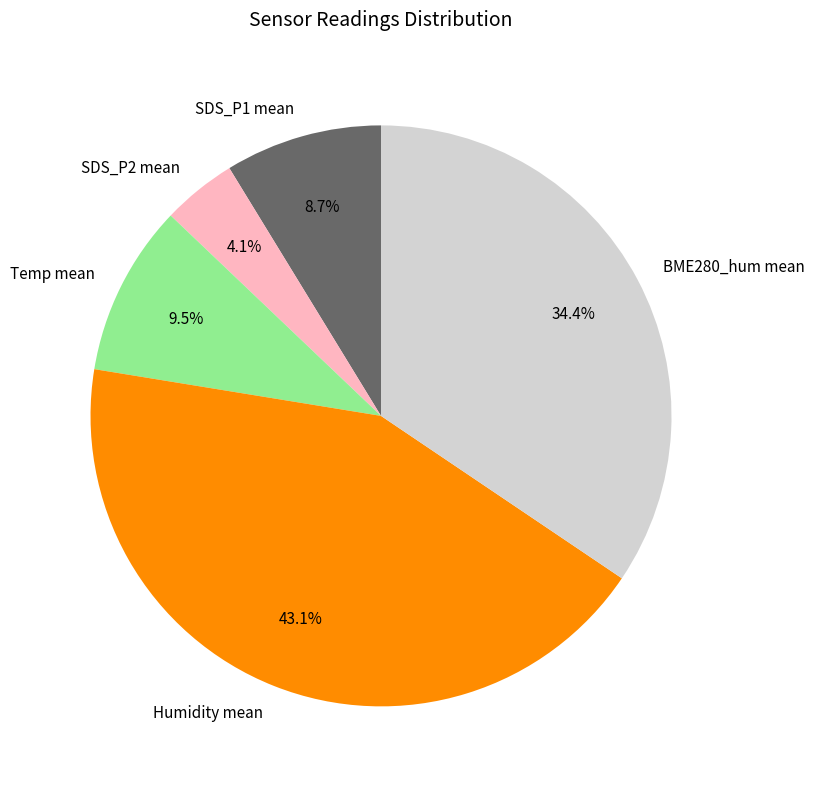

What is the smallest slice in the pie chart?

SDS_P2 mean